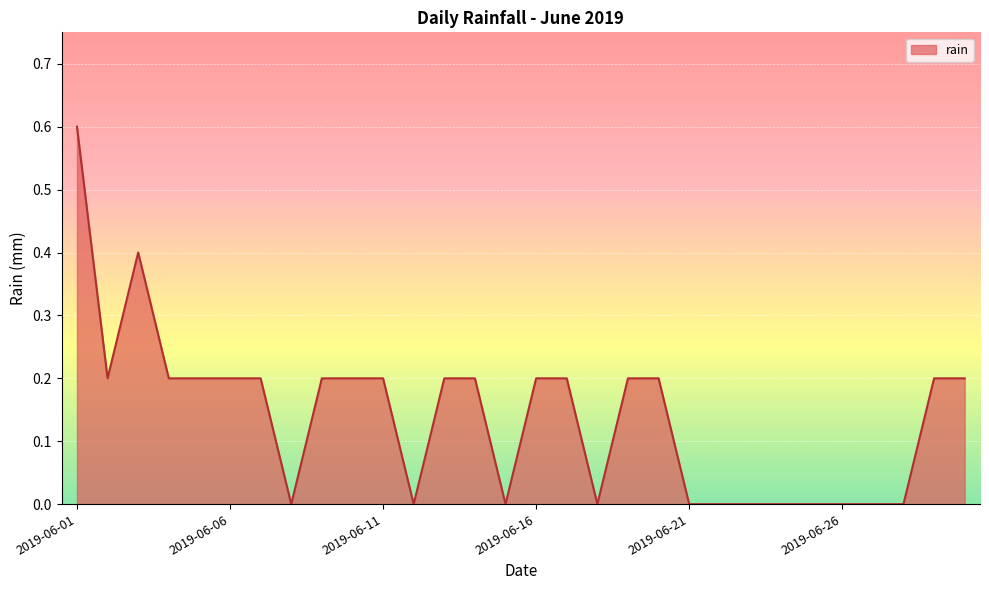

What is the greatest value displayed?

0.6